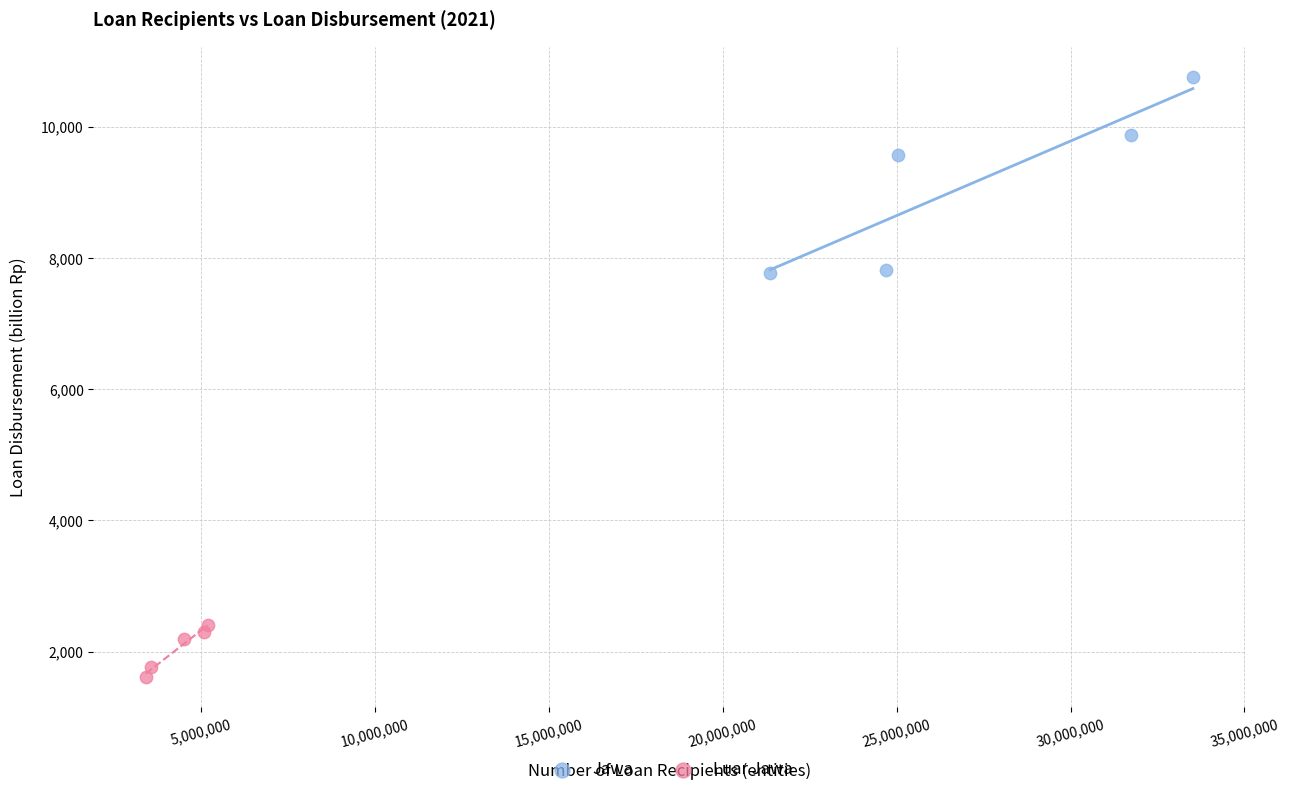

Which series contains the highest Y value?

Jawa